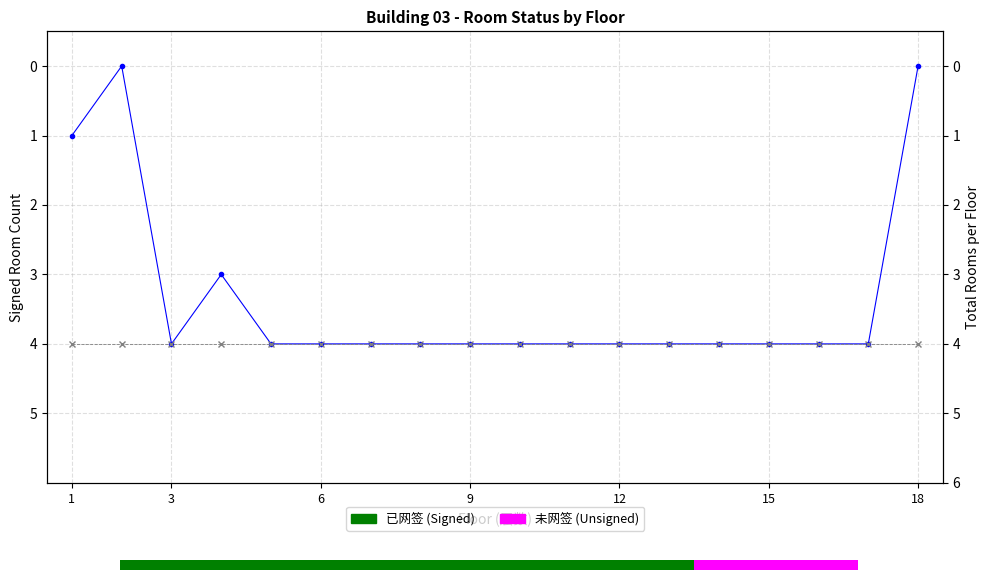

What is the difference between the maximum and second lowest values in the 已网签 (Signed) series?

4